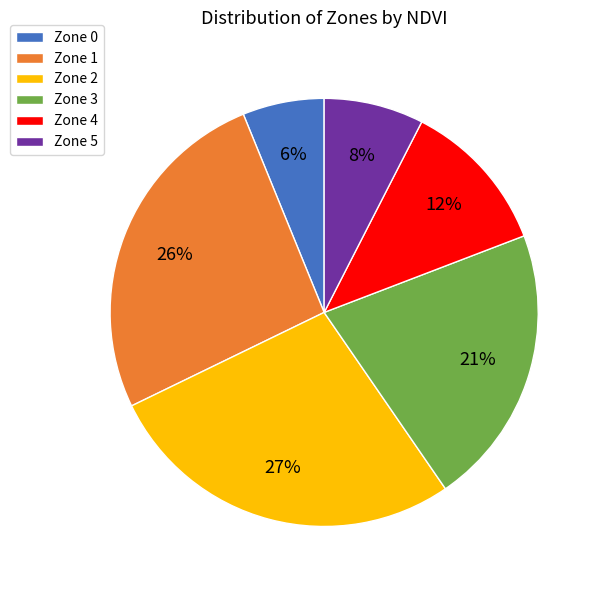

To the nearest percent, what is the combined percentage of Zone 5 and Zone 3?

29%